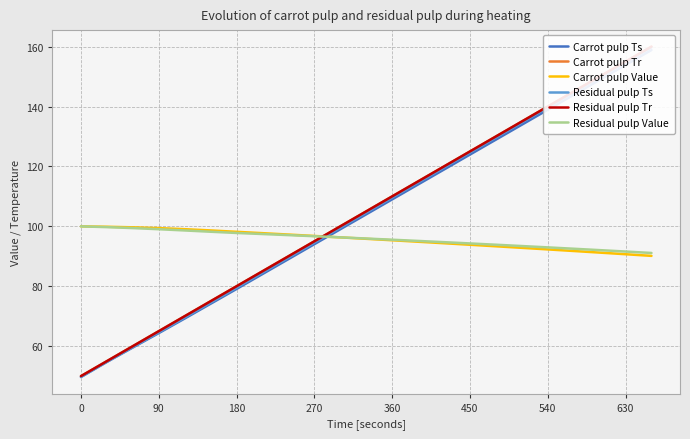

True or false: Carrot pulp Ts and Carrot pulp Value intersect in this chart.

True